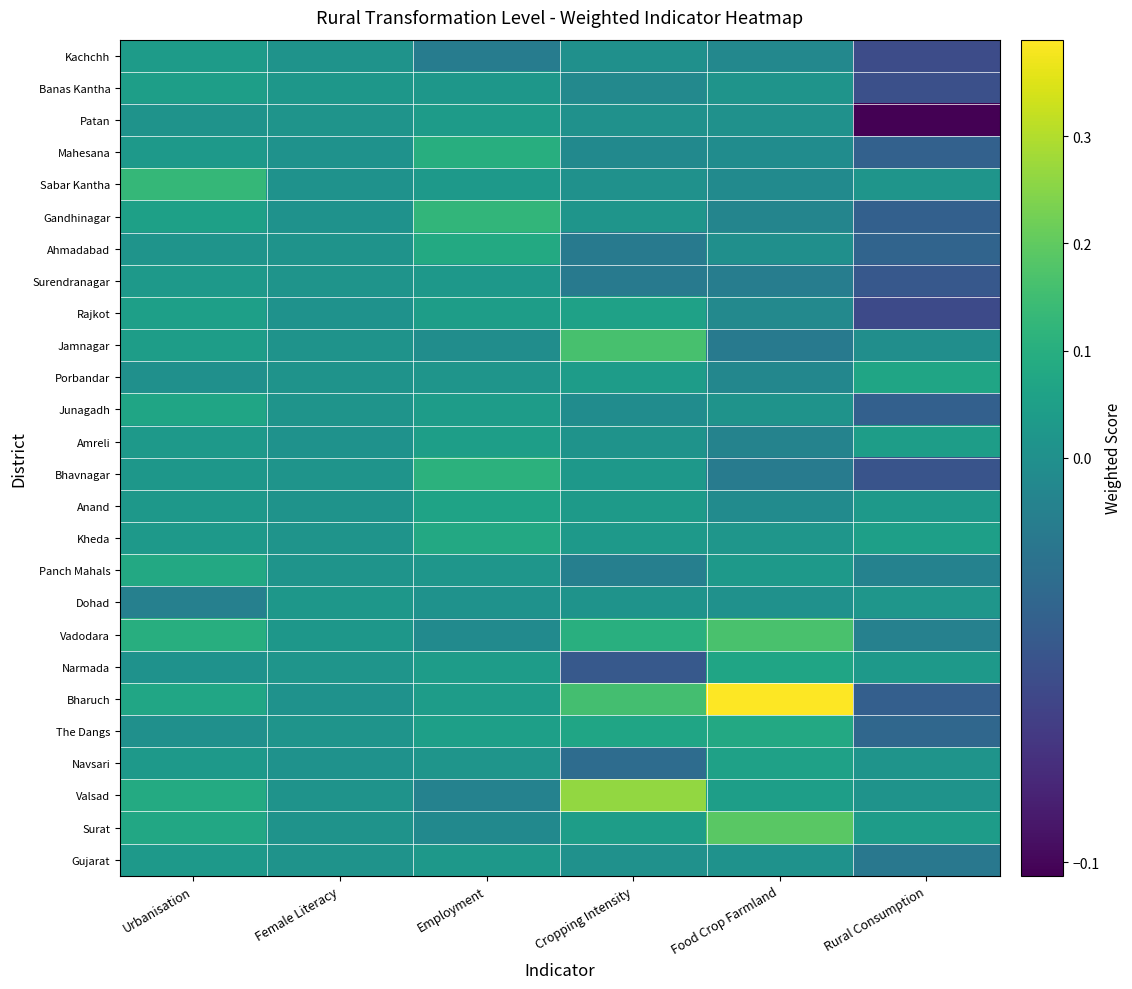

Reading left to right, list all the values displayed in this chart.

Kachchh: Urbanisation=0.0	Female Literacy=0.0	Employment=-0.0	Cropping Intensity=0.0	Food Crop Farmland=-0.0	Rural Consumption=-0.1
Banas Kantha: Urbanisation=0.0	Female Literacy=0.0	Employment=0.0	Cropping Intensity=-0.0	Food Crop Farmland=0.0	Rural Consumption=-0.1
Patan: Urbanisation=0.0	Female Literacy=0.0	Employment=0.0	Cropping Intensity=0.0	Food Crop Farmland=0.0	Rural Consumption=-0.1
Mahesana: Urbanisation=0.0	Female Literacy=0.0	Employment=0.1	Cropping Intensity=-0.0	Food Crop Farmland=-0.0	Rural Consumption=-0.0
Sabar Kantha: Urbanisation=0.1	Female Literacy=0.0	Employment=0.0	Cropping Intensity=0.0	Food Crop Farmland=-0.0	Rural Consumption=0.0
Gandhinagar: Urbanisation=0.1	Female Literacy=0.0	Employment=0.1	Cropping Intensity=0.0	Food Crop Farmland=-0.0	Rural Consumption=-0.0
Ahmadabad: Urbanisation=0.0	Female Literacy=0.0	Employment=0.1	Cropping Intensity=-0.0	Food Crop Farmland=-0.0	Rural Consumption=-0.0
Surendranagar: Urbanisation=0.0	Female Literacy=0.0	Employment=0.0	Cropping Intensity=-0.0	Food Crop Farmland=-0.0	Rural Consumption=-0.0
Rajkot: Urbanisation=0.0	Female Literacy=0.0	Employment=0.0	Cropping Intensity=0.1	Food Crop Farmland=-0.0	Rural Consumption=-0.1
Jamnagar: Urbanisation=0.0	Female Literacy=0.0	Employment=-0.0	Cropping Intensity=0.2	Food Crop Farmland=-0.0	Rural Consumption=-0.0
Porbandar: Urbanisation=0.0	Female Literacy=0.0	Employment=0.0	Cropping Intensity=0.0	Food Crop Farmland=-0.0	Rural Consumption=0.1
Junagadh: Urbanisation=0.1	Female Literacy=0.0	Employment=0.0	Cropping Intensity=-0.0	Food Crop Farmland=0.0	Rural Consumption=-0.0
Amreli: Urbanisation=0.0	Female Literacy=0.0	Employment=0.0	Cropping Intensity=0.0	Food Crop Farmland=-0.0	Rural Consumption=0.0
Bhavnagar: Urbanisation=0.0	Female Literacy=0.0	Employment=0.1	Cropping Intensity=0.0	Food Crop Farmland=-0.0	Rural Consumption=-0.0
Anand: Urbanisation=0.0	Female Literacy=0.0	Employment=0.1	Cropping Intensity=0.0	Food Crop Farmland=-0.0	Rural Consumption=0.0
Kheda: Urbanisation=0.0	Female Literacy=0.0	Employment=0.1	Cropping Intensity=0.0	Food Crop Farmland=0.0	Rural Consumption=0.1
Panch Mahals: Urbanisation=0.1	Female Literacy=0.0	Employment=0.0	Cropping Intensity=-0.0	Food Crop Farmland=0.0	Rural Consumption=-0.0
Dohad: Urbanisation=-0.0	Female Literacy=0.0	Employment=0.0	Cropping Intensity=0.0	Food Crop Farmland=0.0	Rural Consumption=0.0
Vadodara: Urbanisation=0.1	Female Literacy=0.0	Employment=-0.0	Cropping Intensity=0.1	Food Crop Farmland=0.2	Rural Consumption=-0.0
Narmada: Urbanisation=0.0	Female Literacy=0.0	Employment=0.0	Cropping Intensity=-0.0	Food Crop Farmland=0.1	Rural Consumption=0.0
Bharuch: Urbanisation=0.1	Female Literacy=0.0	Employment=0.0	Cropping Intensity=0.2	Food Crop Farmland=0.4	Rural Consumption=-0.0
The Dangs: Urbanisation=0.0	Female Literacy=0.0	Employment=0.1	Cropping Intensity=0.1	Food Crop Farmland=0.1	Rural Consumption=-0.0
Navsari: Urbanisation=0.0	Female Literacy=0.0	Employment=0.0	Cropping Intensity=-0.0	Food Crop Farmland=0.1	Rural Consumption=0.0
Valsad: Urbanisation=0.1	Female Literacy=0.0	Employment=-0.0	Cropping Intensity=0.3	Food Crop Farmland=0.0	Rural Consumption=0.0
Surat: Urbanisation=0.1	Female Literacy=0.0	Employment=-0.0	Cropping Intensity=0.0	Food Crop Farmland=0.2	Rural Consumption=0.0
Gujarat: Urbanisation=0.0	Female Literacy=0.0	Employment=0.0	Cropping Intensity=0.0	Food Crop Farmland=0.0	Rural Consumption=-0.0